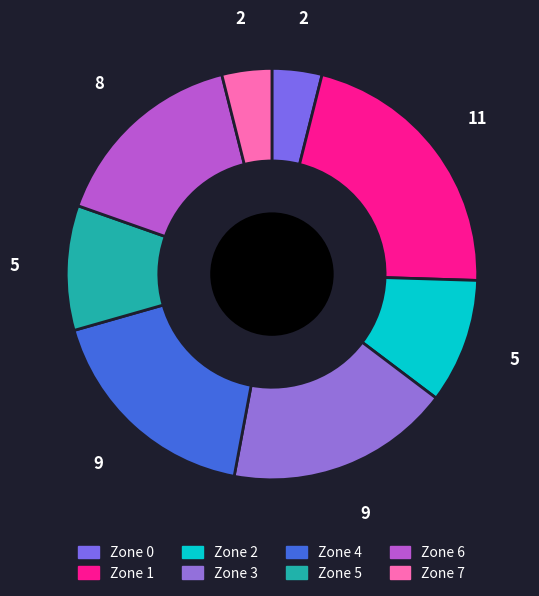

Which slice is the largest?

Zone 1